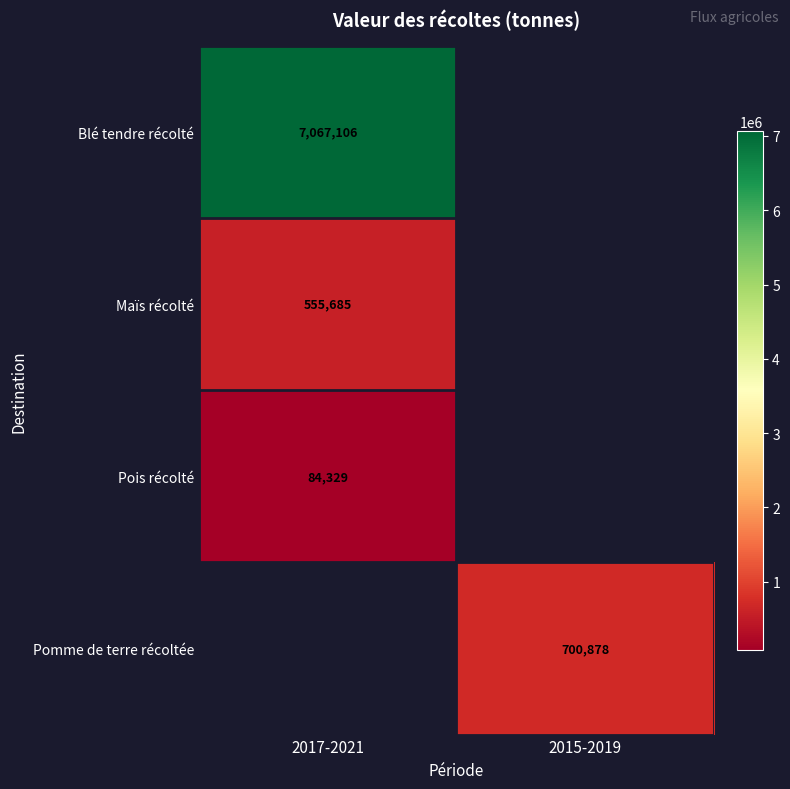

Is the value of Maïs récolté at 2017-2021 greater than the value of Pomme de terre récoltée at 2015-2019?

No